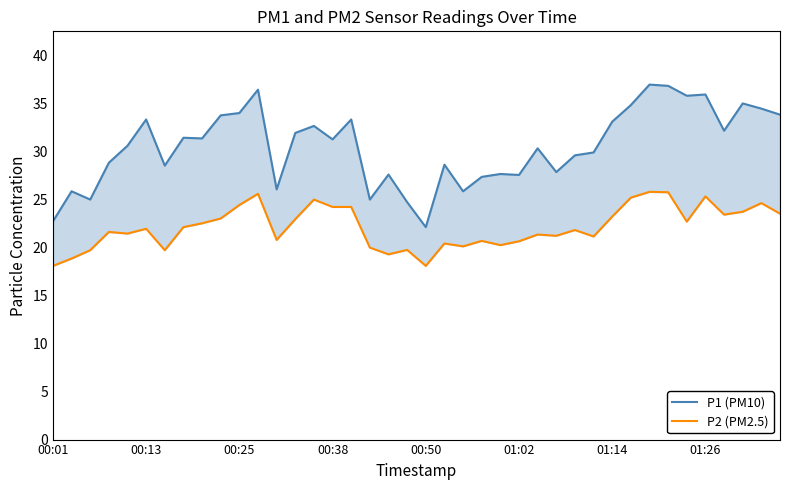

What is the value of the P1 (PM10) point at the 32nd from the left?

34.8